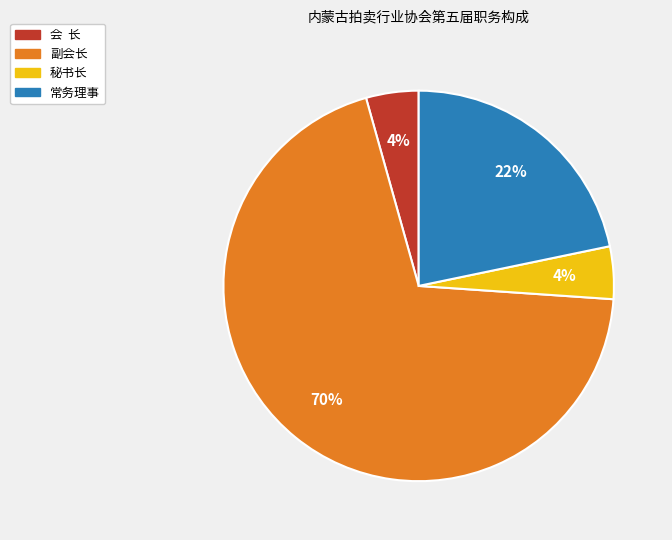

What is the largest slice in the pie chart?

副会长